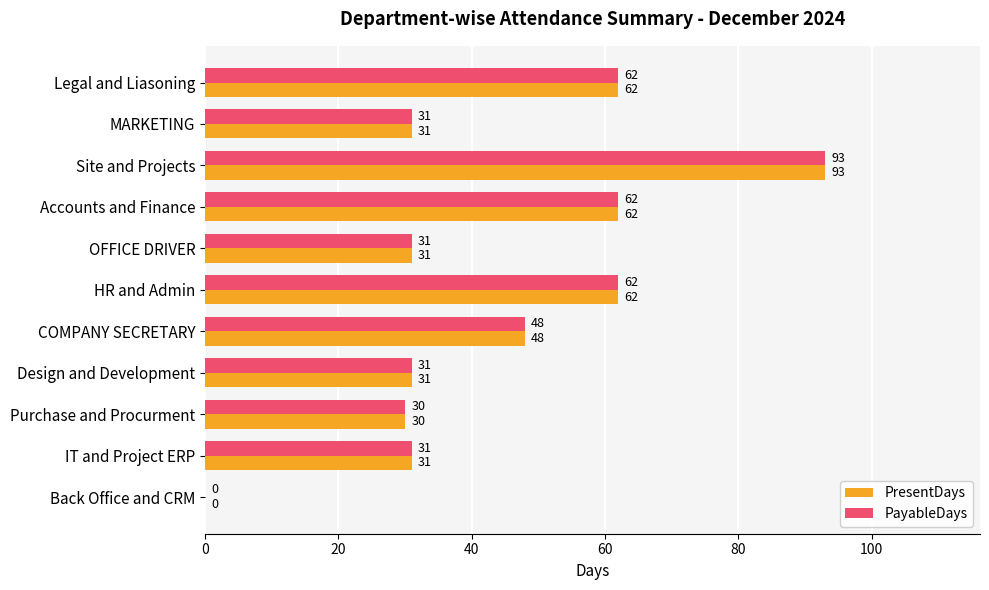

The PresentDays series shows 108 at Accounts and Finance. True or false?

False